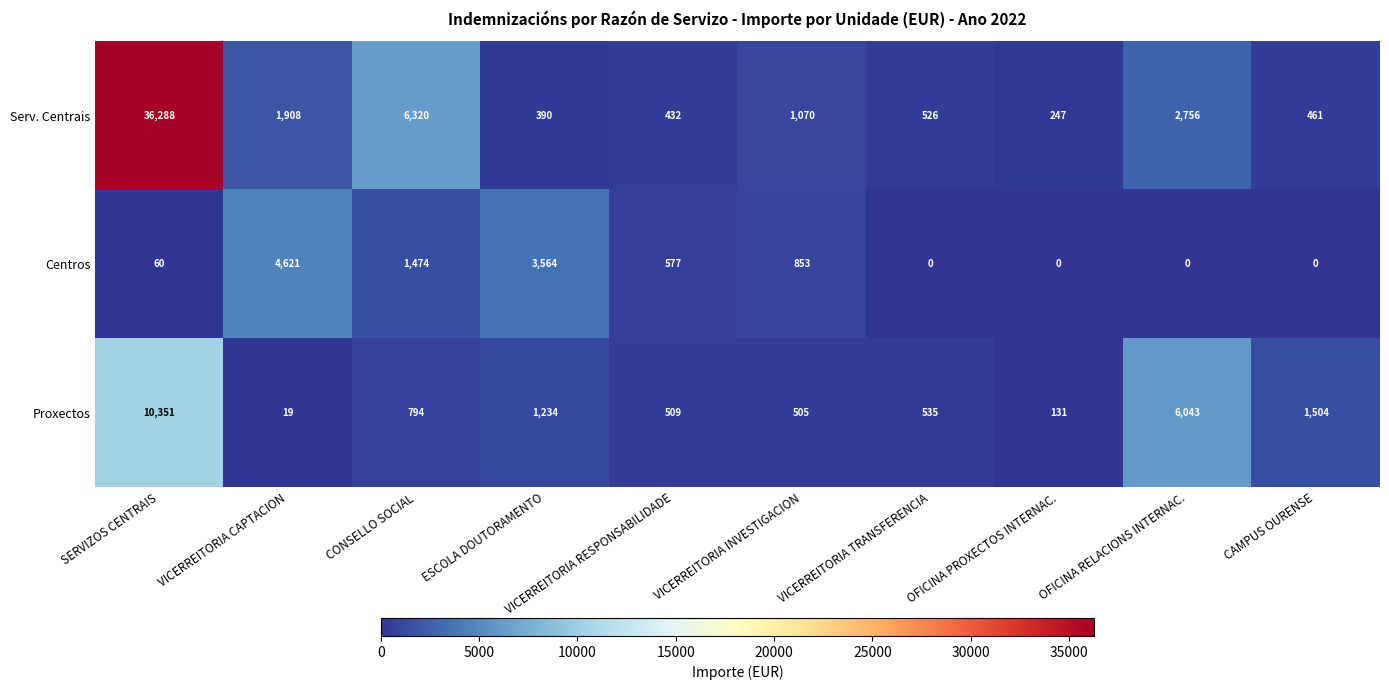

Where does the Serv. Centrais series first go above 1070?

SERVIZOS CENTRAIS